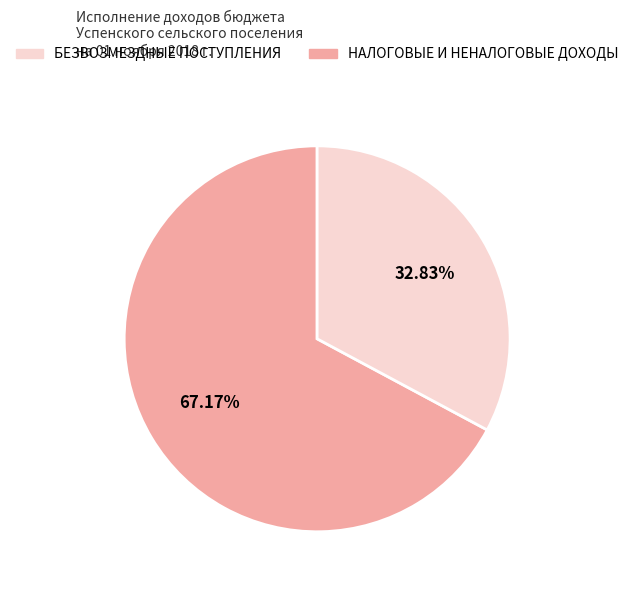

Does any single category account for the majority?

Yes